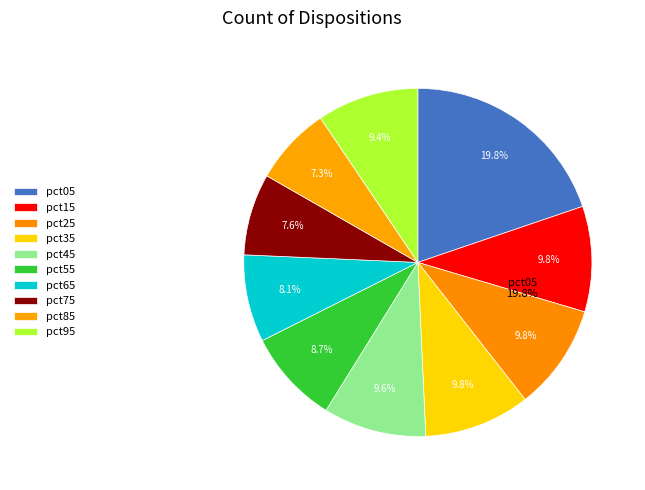

To the nearest percent, what percentage of the pie is pct35?

10%